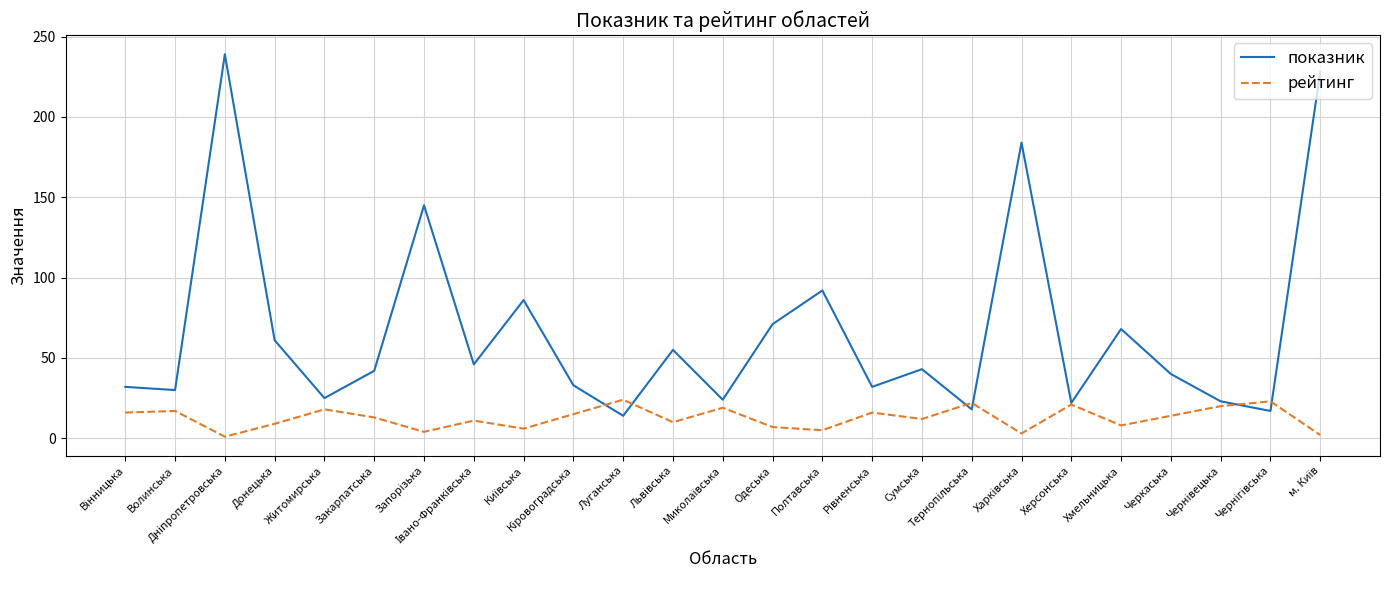

Which series has the largest total across all categories?

показник